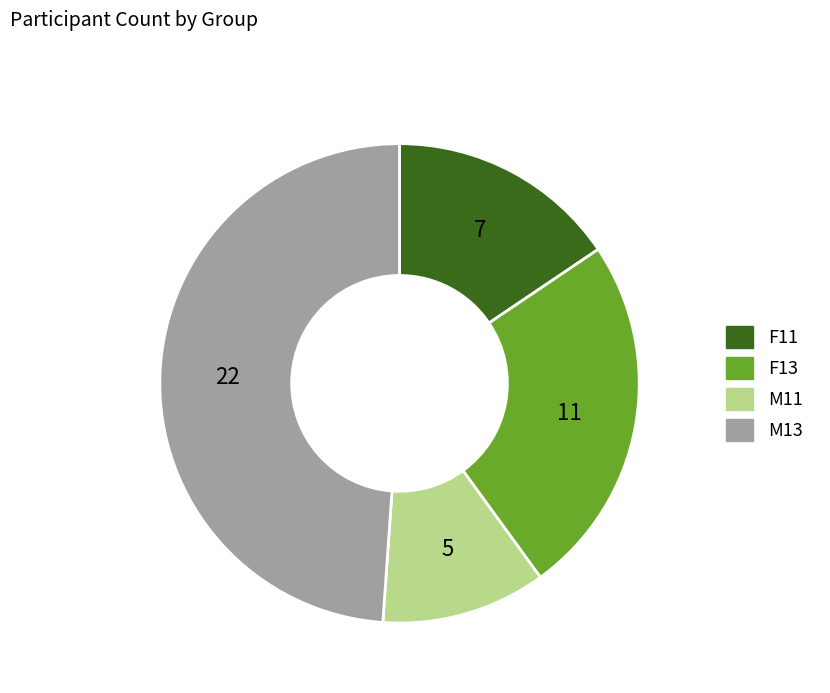

Count the number of slices in the pie.

4